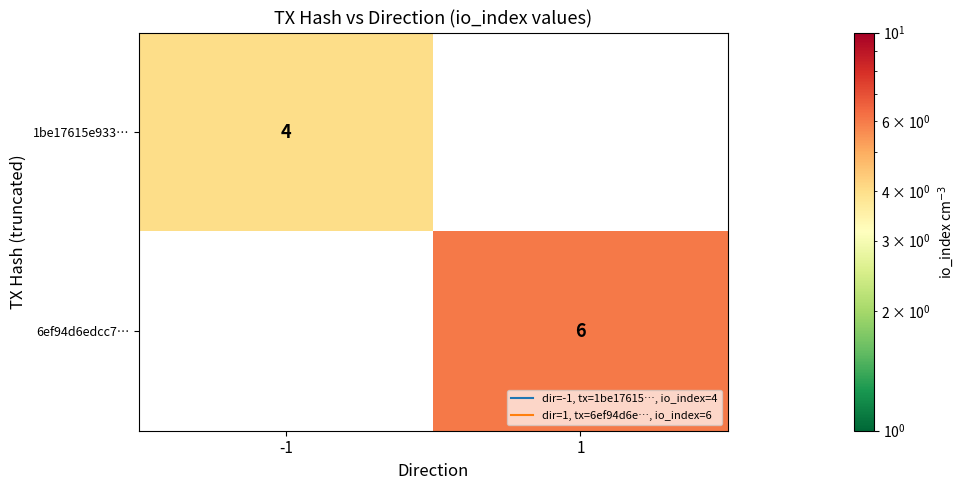

At -1, list the series in order from largest to smallest.

1be17615e933…, 6ef94d6edcc7…